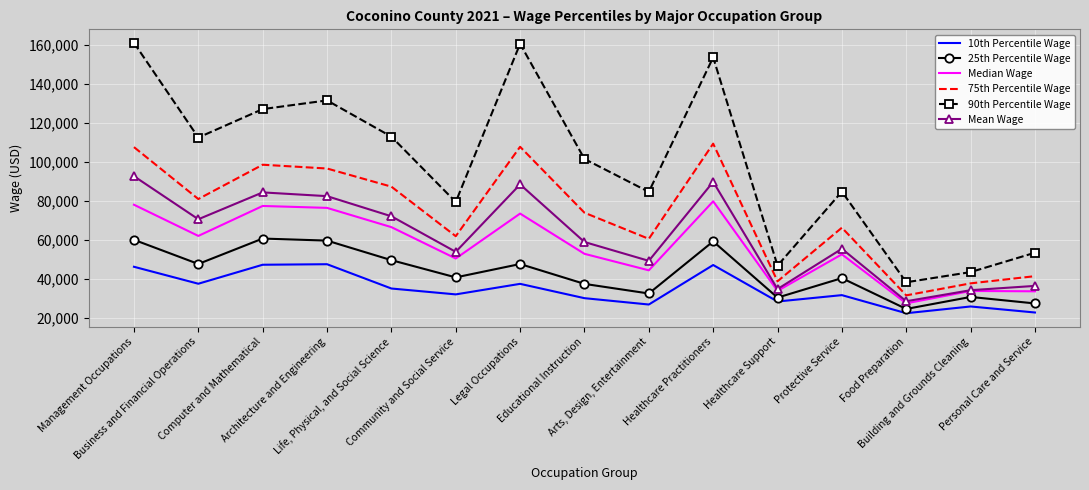

What is the difference between the 90th Percentile Wage values at Healthcare Practitioners and Protective Service?

68800